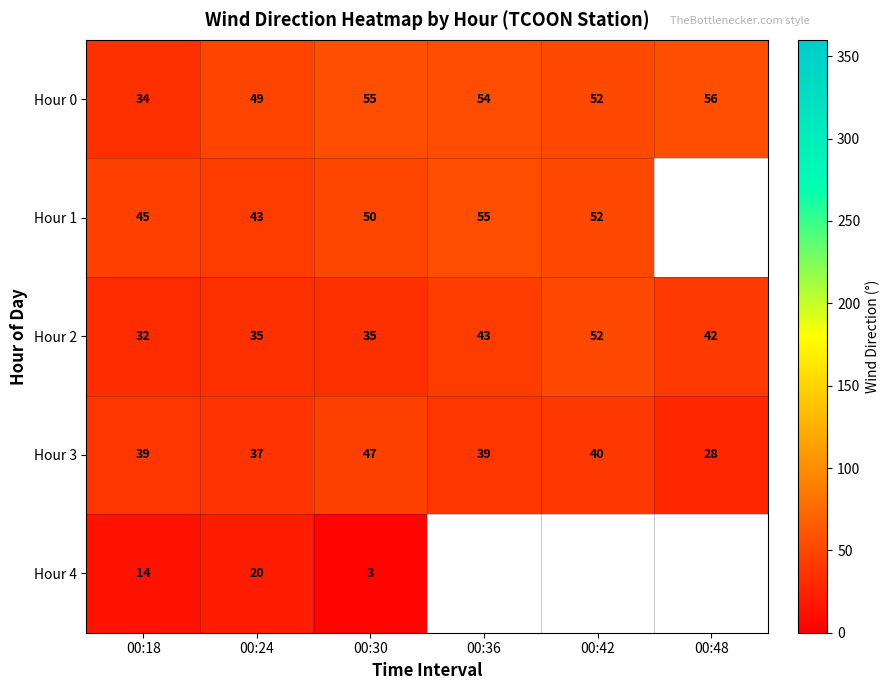

Where does the Hour 0 series first go above 54?

00:30